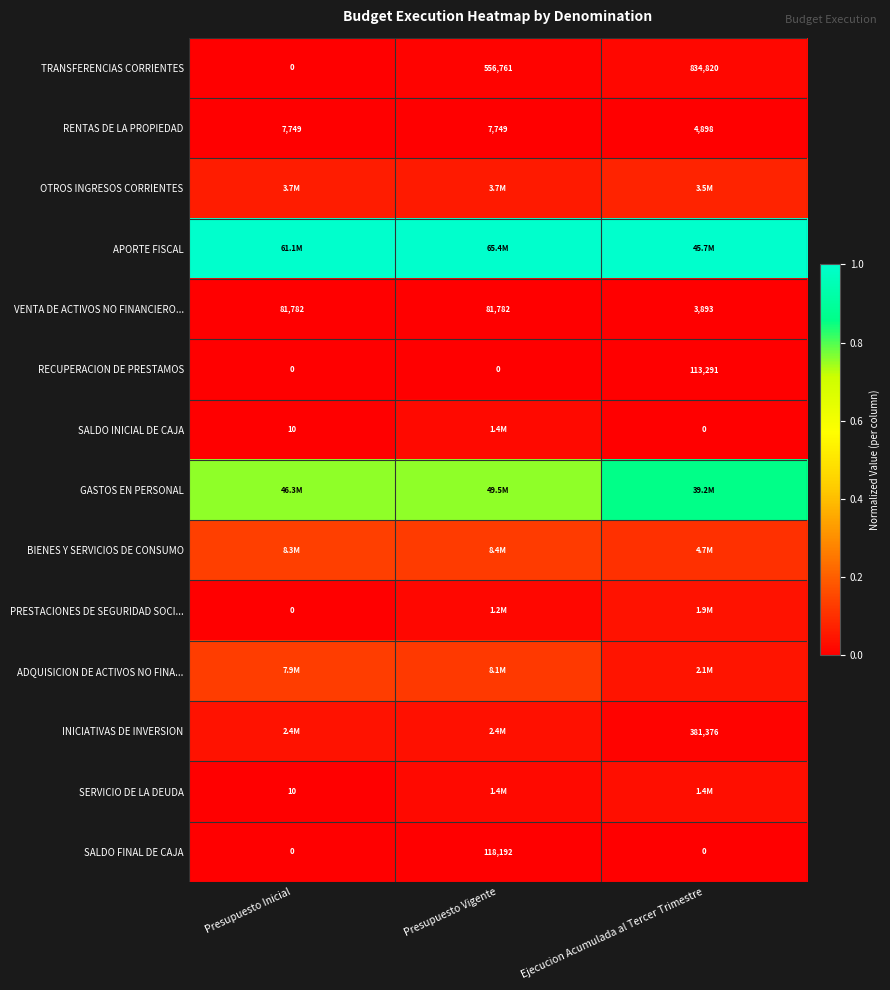

Which category has the lowest value across all series?

Presupuesto Inicial